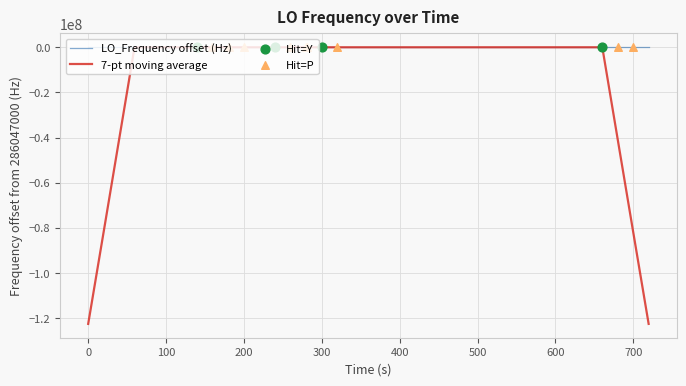

Which series has the widest spread of values?

7-pt moving average